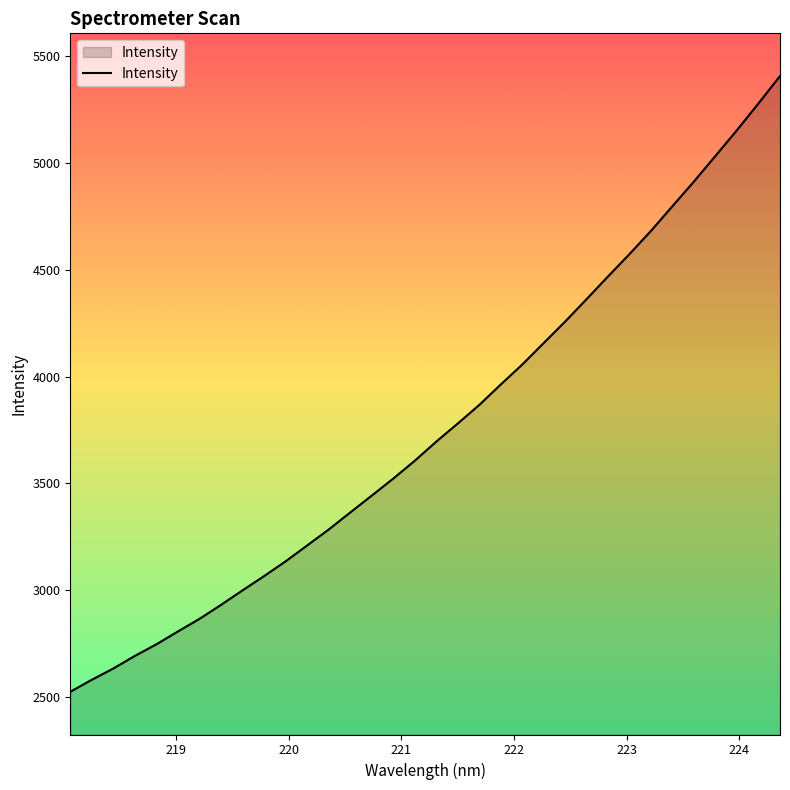

What is the greatest value displayed?

5406.9